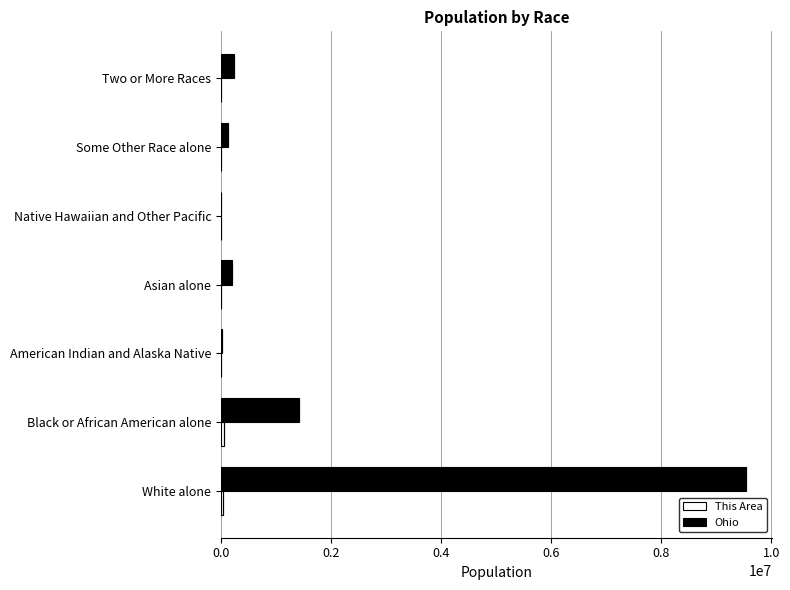

At which label is Ohio closest to 4771751?

Black or African American alone